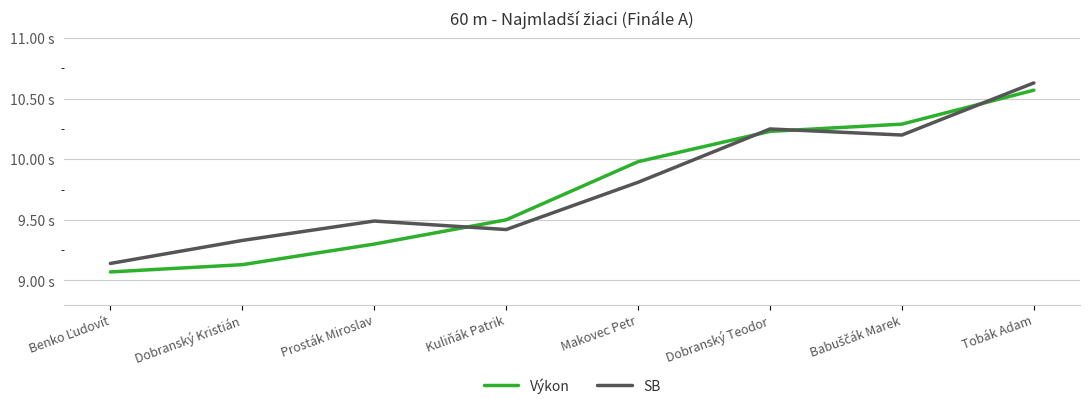

Does the chart display data point markers on the line(s)?

No